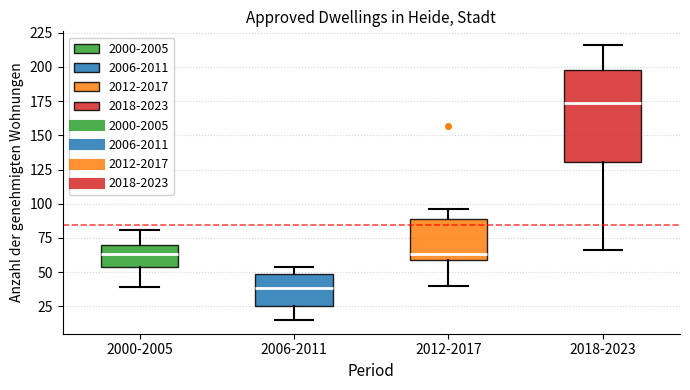

Where is the lower edge of the box for 2012-2017 on the y-axis? The values are not printed on the chart, so give them approximately, as read against the axis.

60